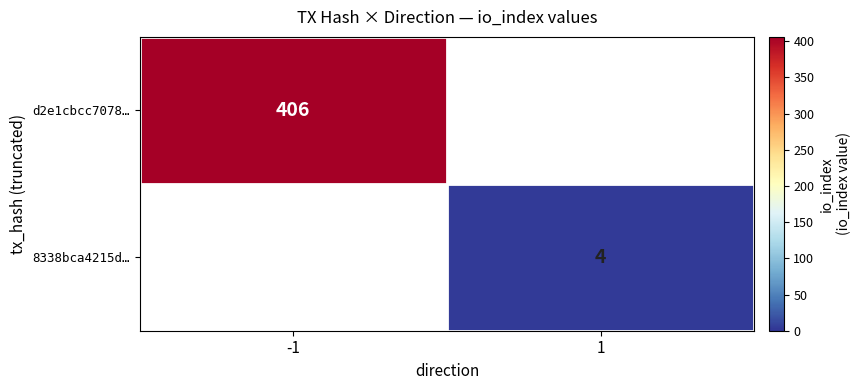

Is it true that 8338bca4215d… equals 4 at 1?

True